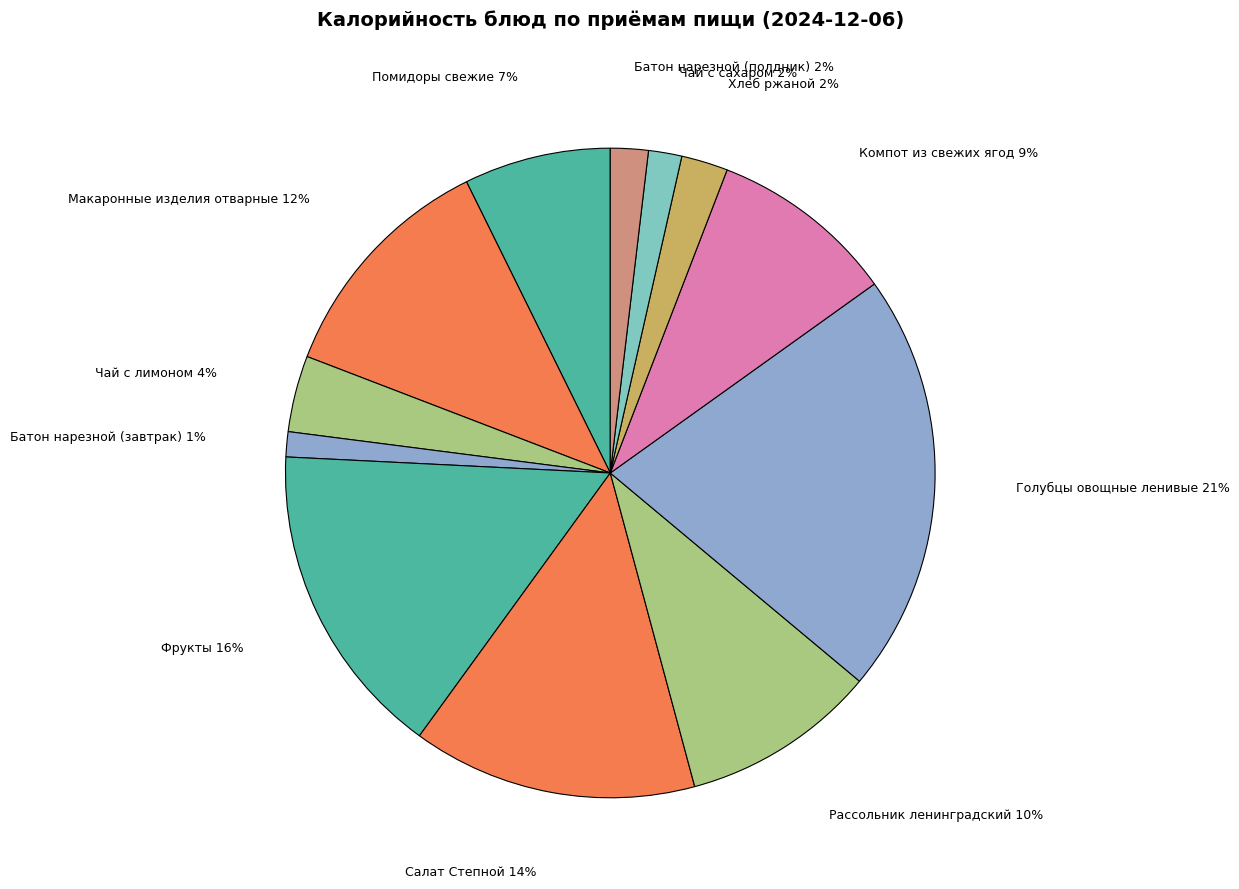

To the nearest percent, what is the difference between the largest and smallest slice percentages?

20%